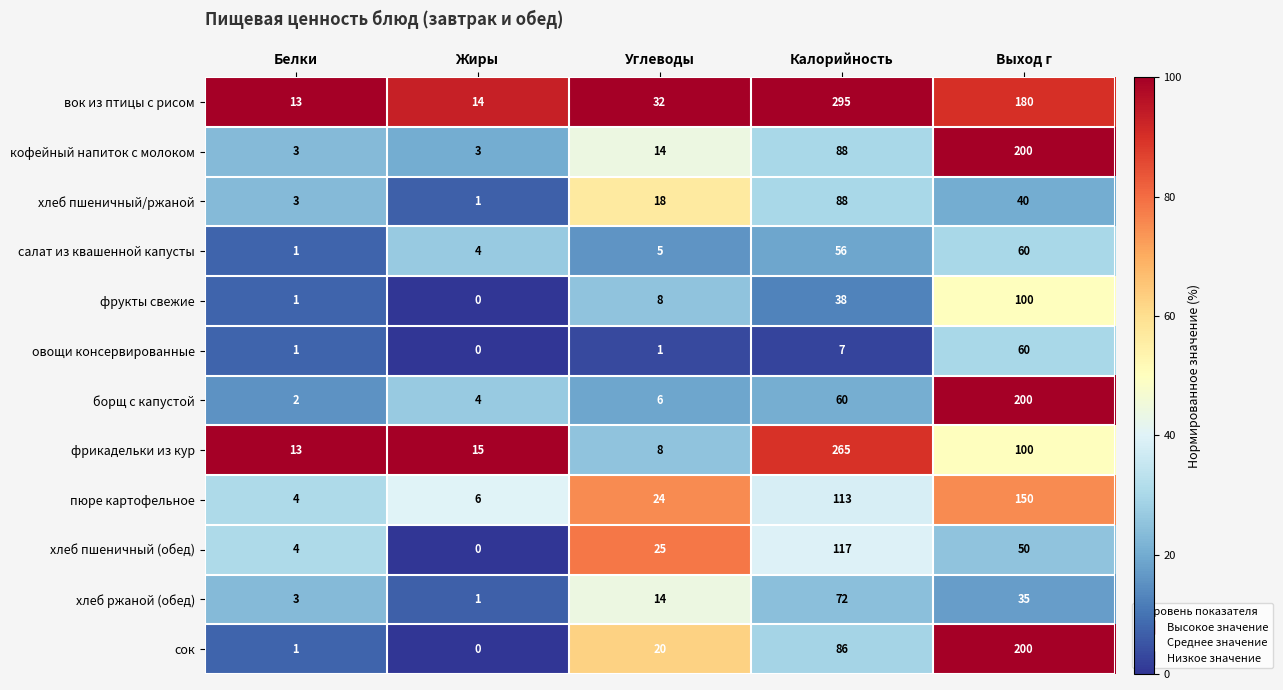

What is the spread (max minus min) of values at Жиры?

15